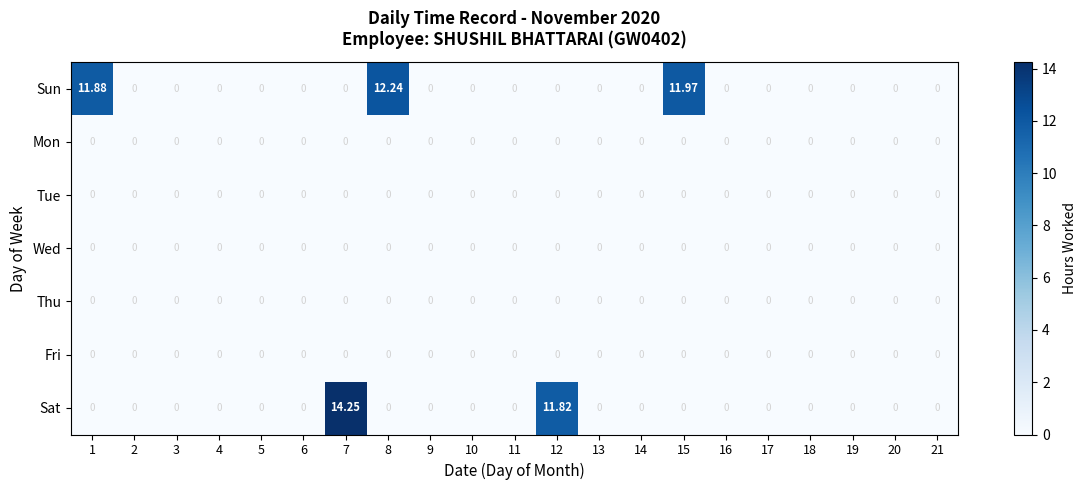

Which series has the largest range (max minus min)?

Sat